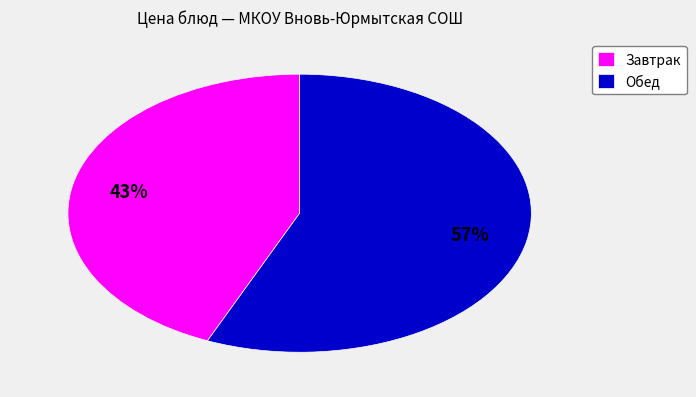

Which has a higher value, Обед or Завтрак?

Обед